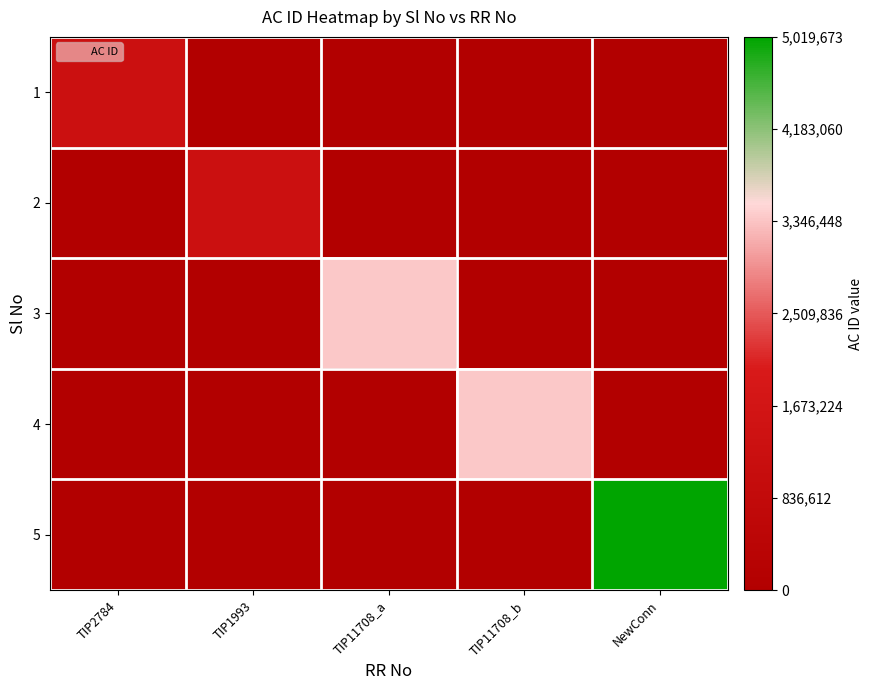

Reading right to left, transcribe all the data shown in this chart.

1: NewConn=0	TIP11708_b=0	TIP11708_a=0	TIP1993=0	TIP2784=1329928
2: NewConn=0	TIP11708_b=0	TIP11708_a=0	TIP1993=1323673	TIP2784=0
3: NewConn=0	TIP11708_b=0	TIP11708_a=3384047	TIP1993=0	TIP2784=0
4: NewConn=0	TIP11708_b=3384256	TIP11708_a=0	TIP1993=0	TIP2784=0
5: NewConn=5019673	TIP11708_b=0	TIP11708_a=0	TIP1993=0	TIP2784=0